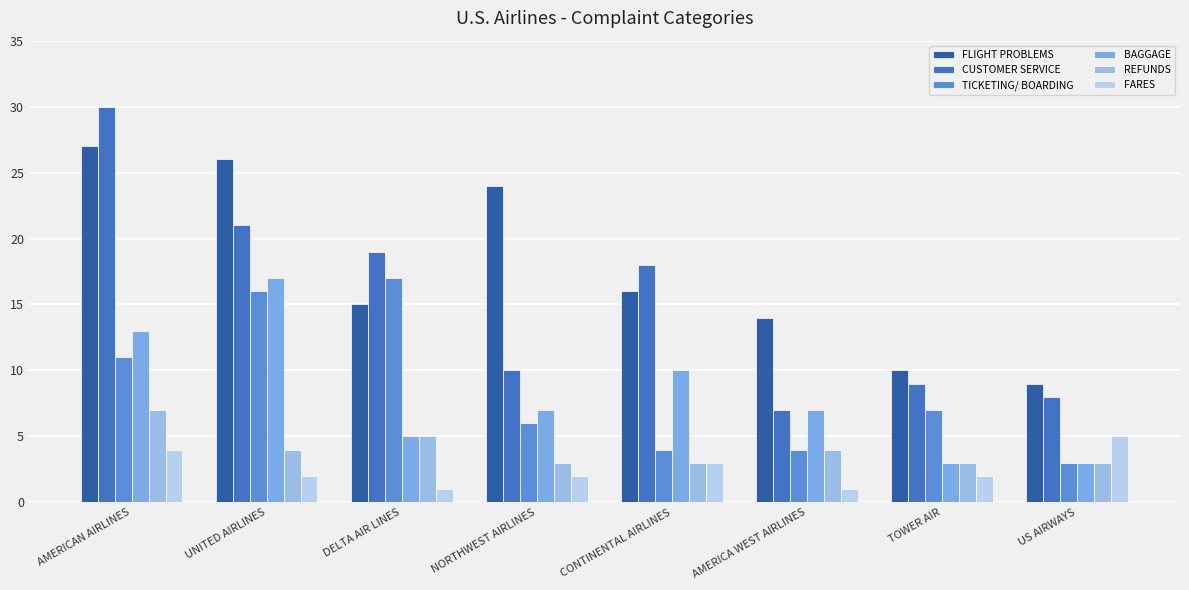

Reading left to right, transcribe all the data shown in this chart.

FLIGHT PROBLEMS: AMERICAN AIRLINES=27	UNITED AIRLINES=26	DELTA AIR LINES=15	NORTHWEST AIRLINES=24	CONTINENTAL AIRLINES=16	AMERICA WEST AIRLINES=14	TOWER AIR=10	US AIRWAYS=9
CUSTOMER SERVICE: AMERICAN AIRLINES=30	UNITED AIRLINES=21	DELTA AIR LINES=19	NORTHWEST AIRLINES=10	CONTINENTAL AIRLINES=18	AMERICA WEST AIRLINES=7	TOWER AIR=9	US AIRWAYS=8
TICKETING/ BOARDING: AMERICAN AIRLINES=11	UNITED AIRLINES=16	DELTA AIR LINES=17	NORTHWEST AIRLINES=6	CONTINENTAL AIRLINES=4	AMERICA WEST AIRLINES=4	TOWER AIR=7	US AIRWAYS=3
BAGGAGE: AMERICAN AIRLINES=13	UNITED AIRLINES=17	DELTA AIR LINES=5	NORTHWEST AIRLINES=7	CONTINENTAL AIRLINES=10	AMERICA WEST AIRLINES=7	TOWER AIR=3	US AIRWAYS=3
REFUNDS: AMERICAN AIRLINES=7	UNITED AIRLINES=4	DELTA AIR LINES=5	NORTHWEST AIRLINES=3	CONTINENTAL AIRLINES=3	AMERICA WEST AIRLINES=4	TOWER AIR=3	US AIRWAYS=3
FARES: AMERICAN AIRLINES=4	UNITED AIRLINES=2	DELTA AIR LINES=1	NORTHWEST AIRLINES=2	CONTINENTAL AIRLINES=3	AMERICA WEST AIRLINES=1	TOWER AIR=2	US AIRWAYS=5